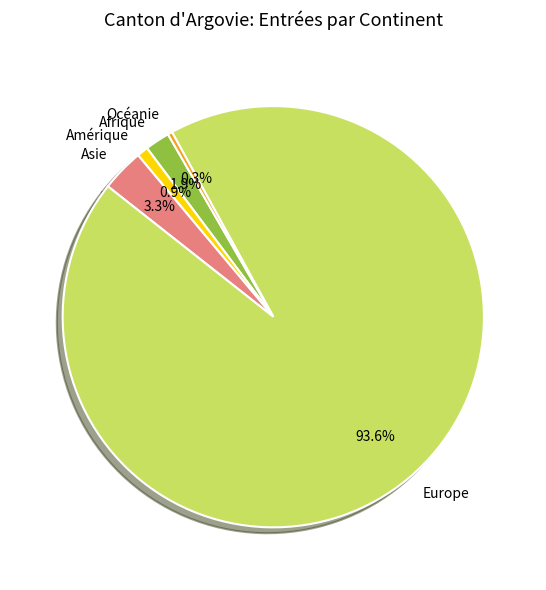

What percentage is the Amérique slice, to the nearest percent?

1%